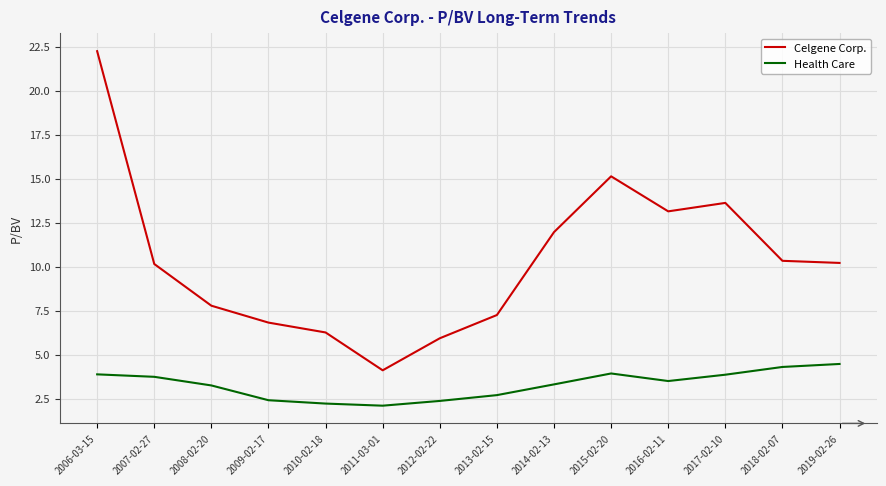

Read the Celgene Corp. value at 2008-02-20.

7.8